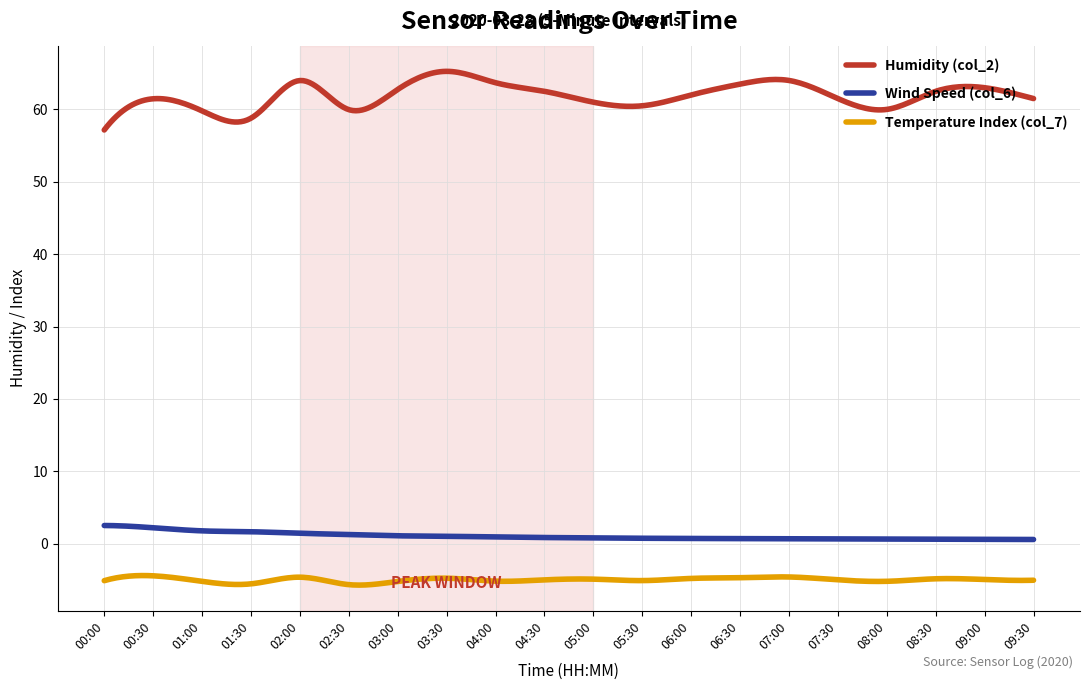

True or false: Humidity (col_2) and Temperature Index (col_7) intersect in this chart.

False